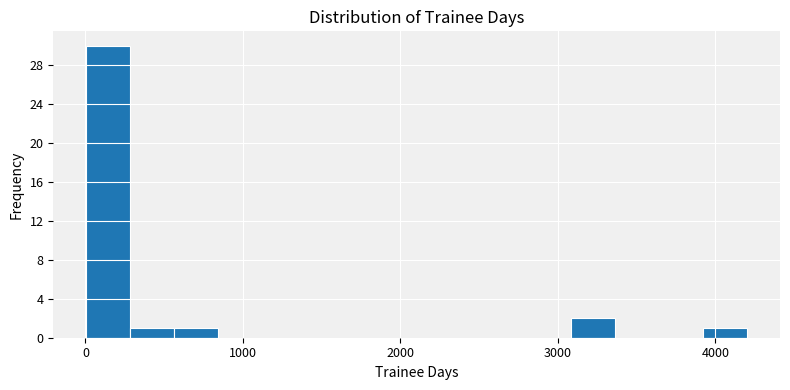

Around what value on the x-axis is the tallest bar? Give the approximate position of its centre, as read against the axis.

100